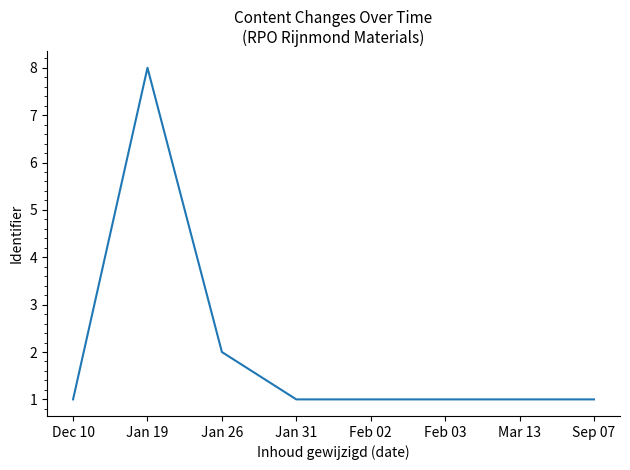

Where is the first local maximum?

Jan 19